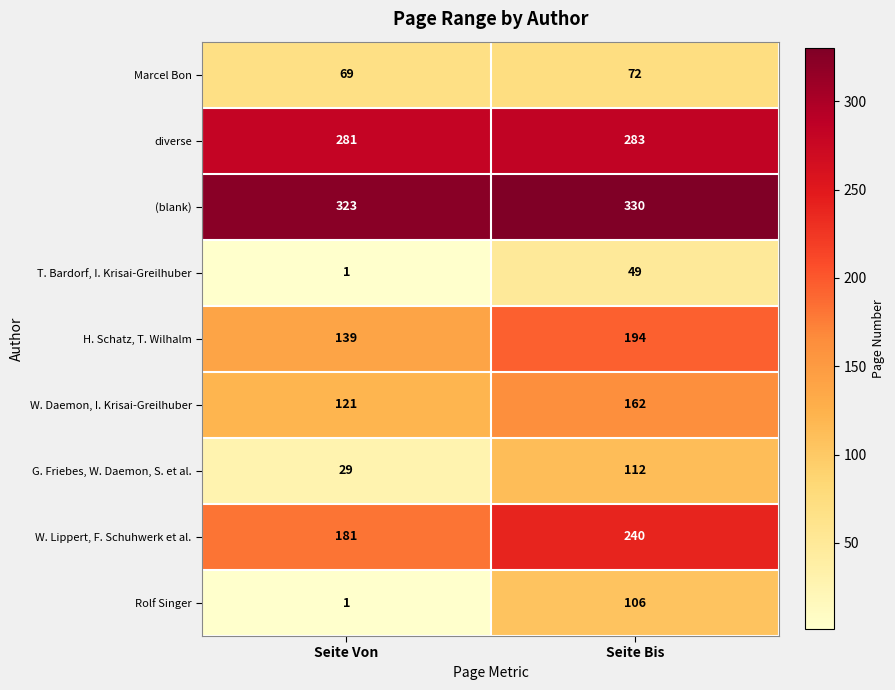

What is the total value across all series at Seite Bis?

1548